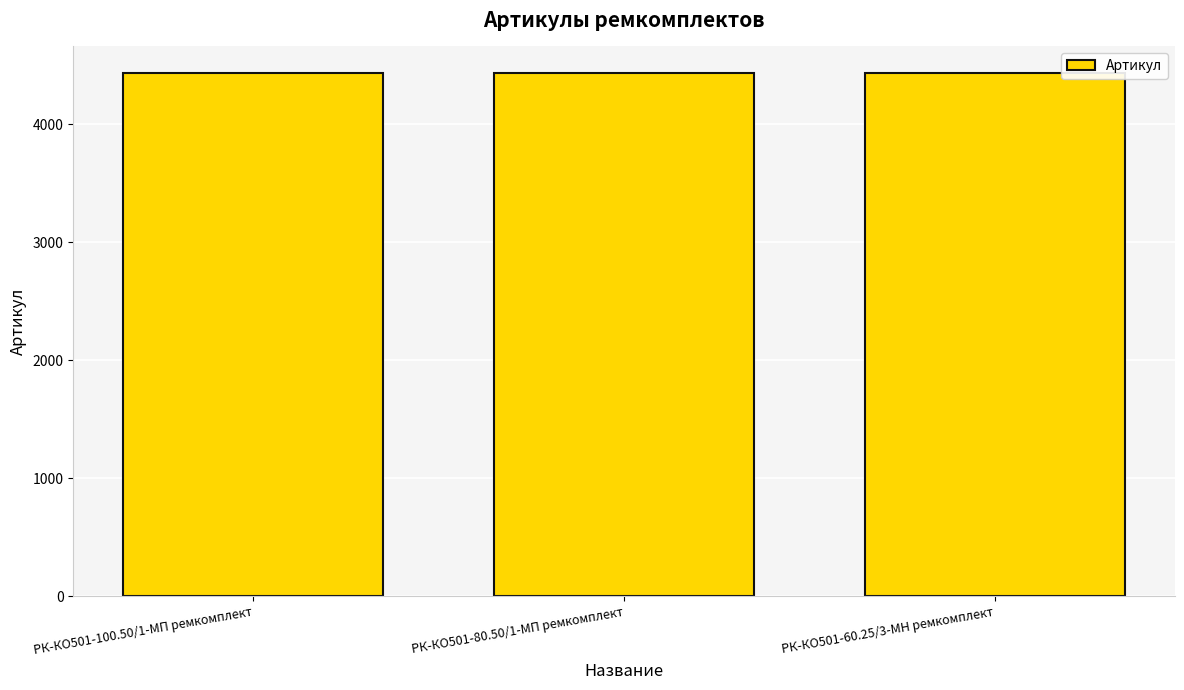

How many values are between 4437 and 4439?

3